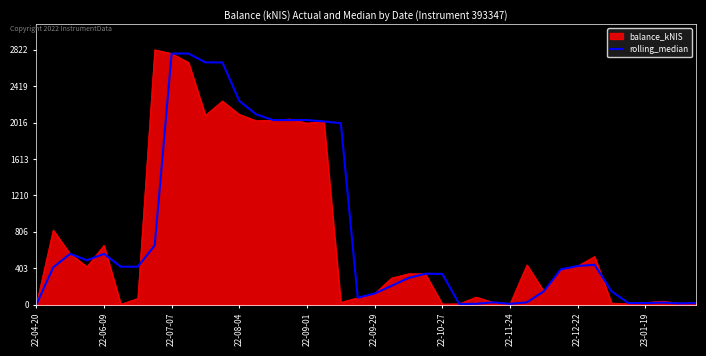

What is the highest value of the balance_kNIS series?

2822.2